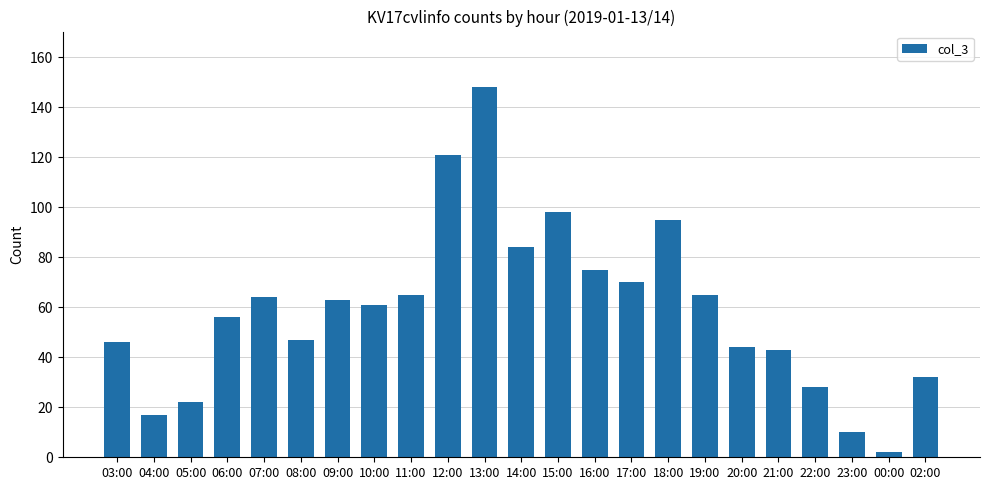

At which label is the value closest to 75?

16:00